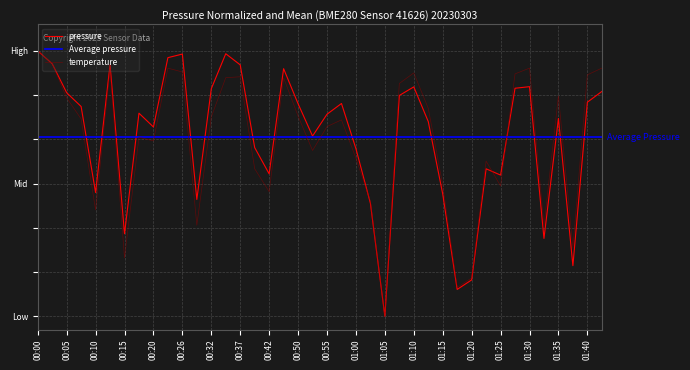

Rank the series by their maximum value, from highest to lowest.

pressure, temperature